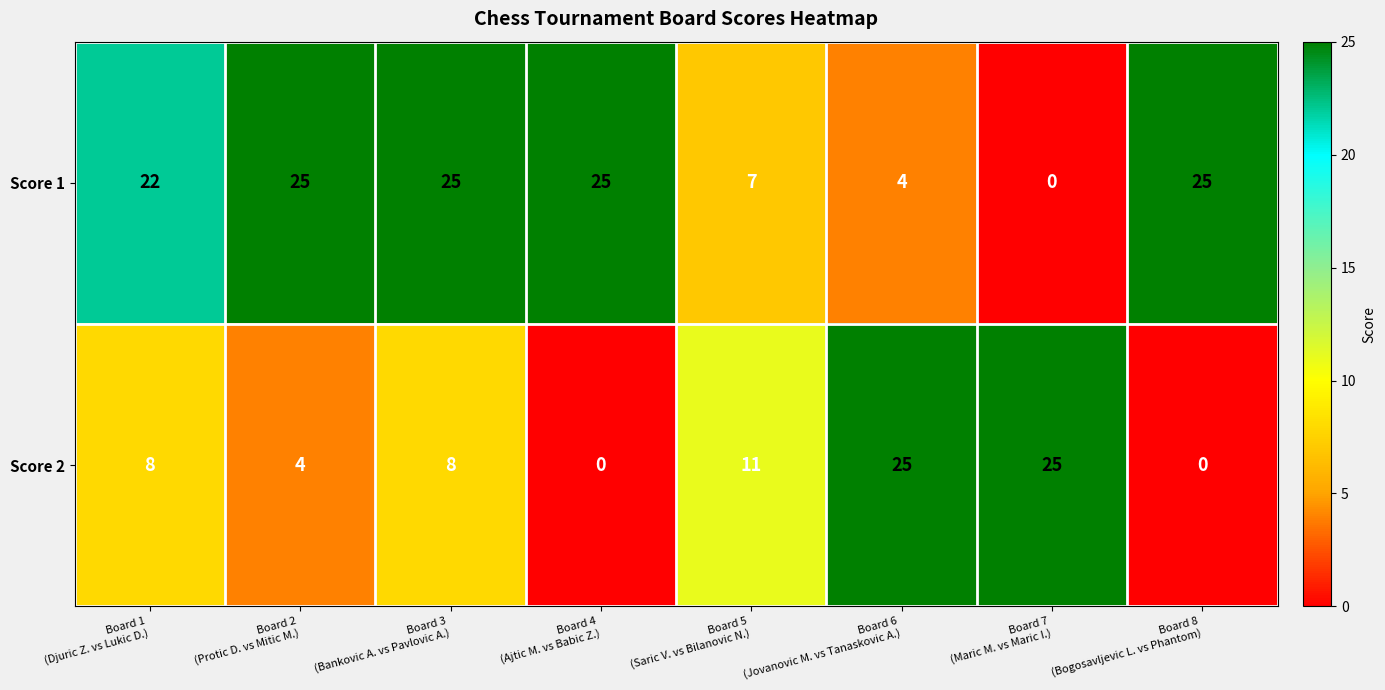

How many series are shown in this chart?

2